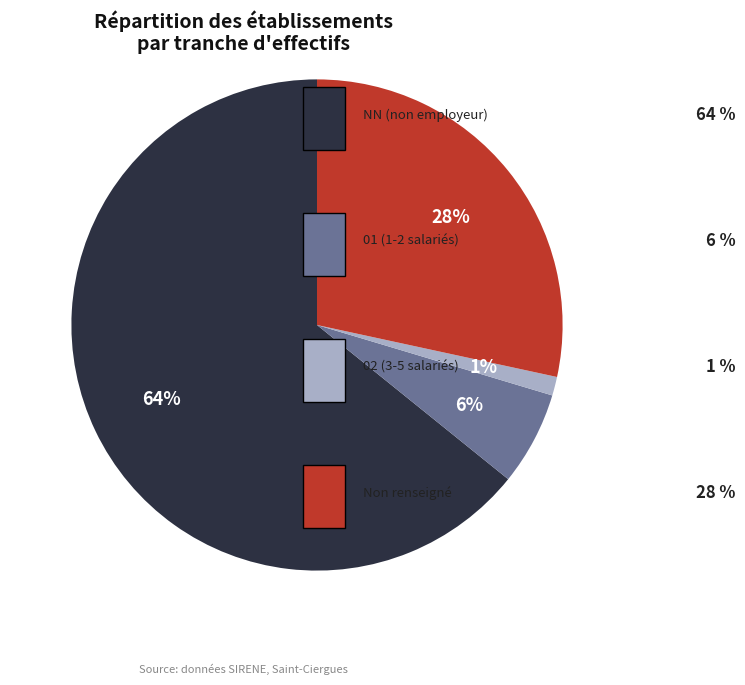

Does any single category account for the majority?

Yes